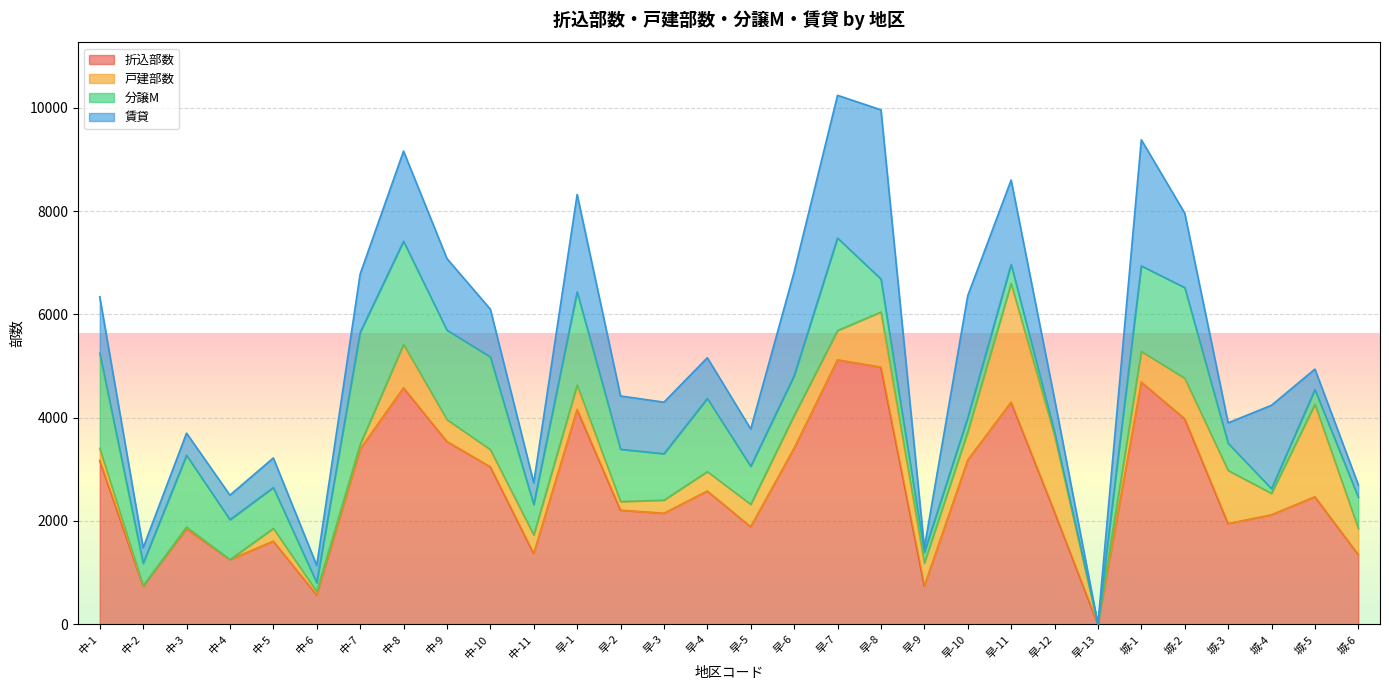

True or false: 戸建部数 and 折込部数 intersect in this chart.

False